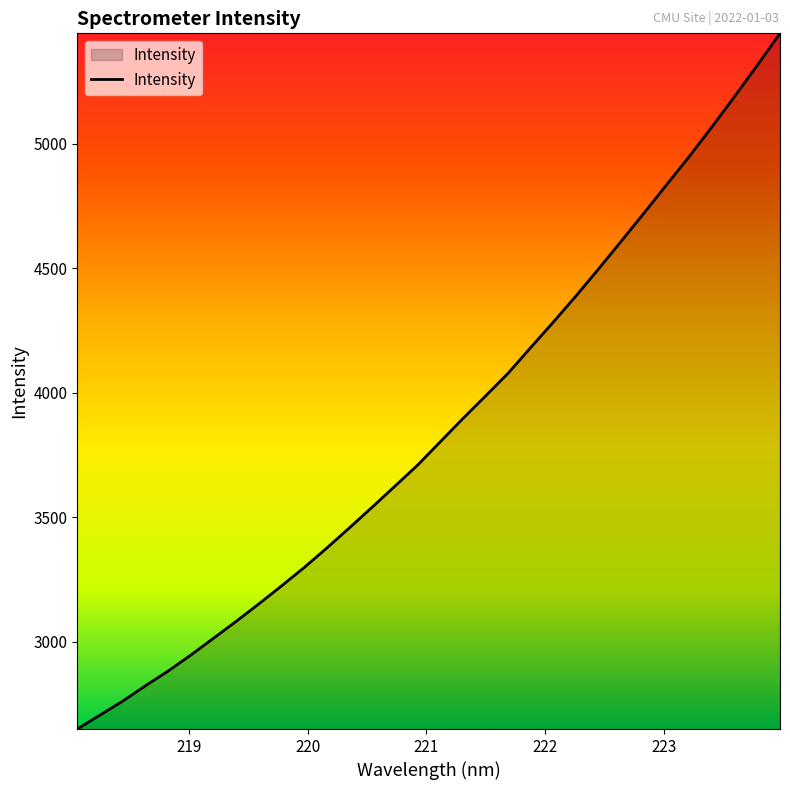

What is the maximum value shown in the chart?

5443.1